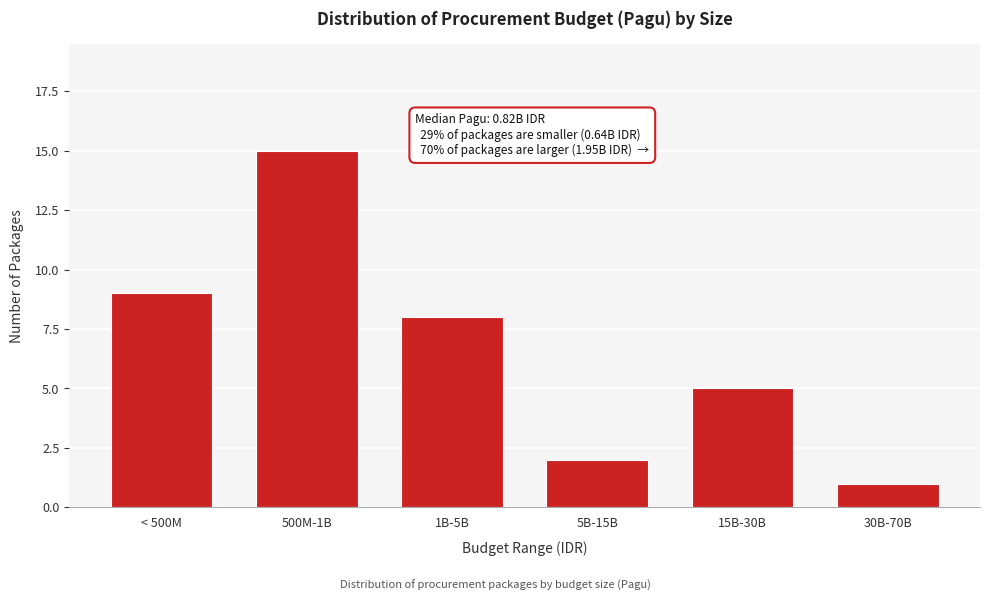

Reading left to right, list all the values displayed in this chart.

9	15	8	2	5	1